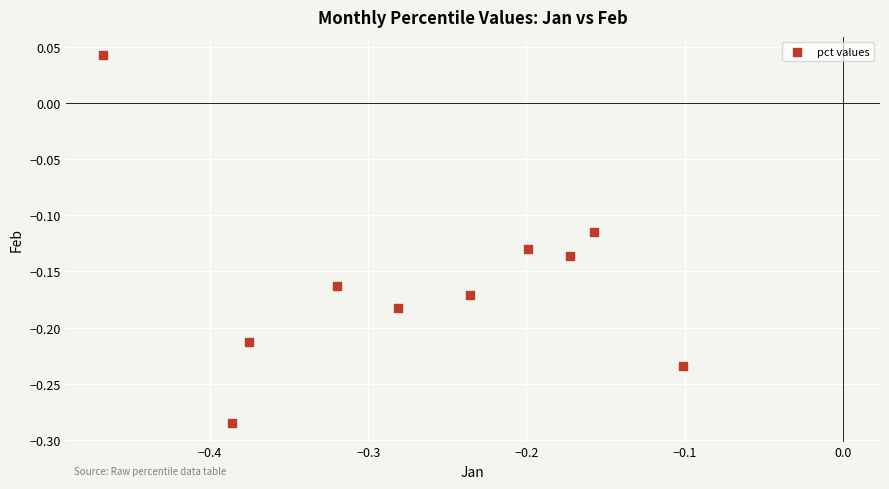

What is the range of X values (max minus min)?

0.4